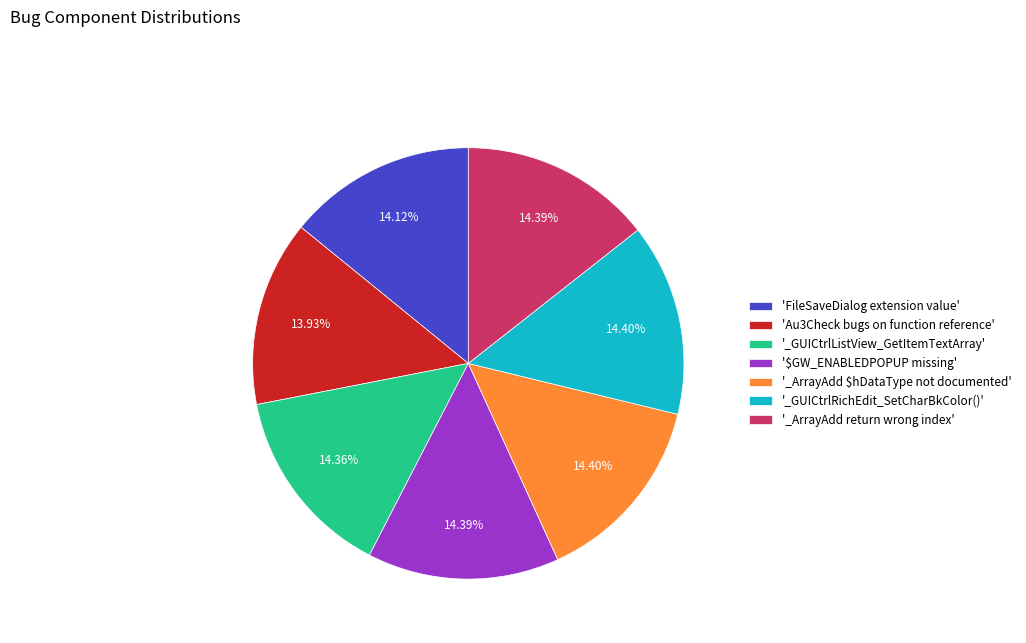

How many slices are in this pie chart?

7